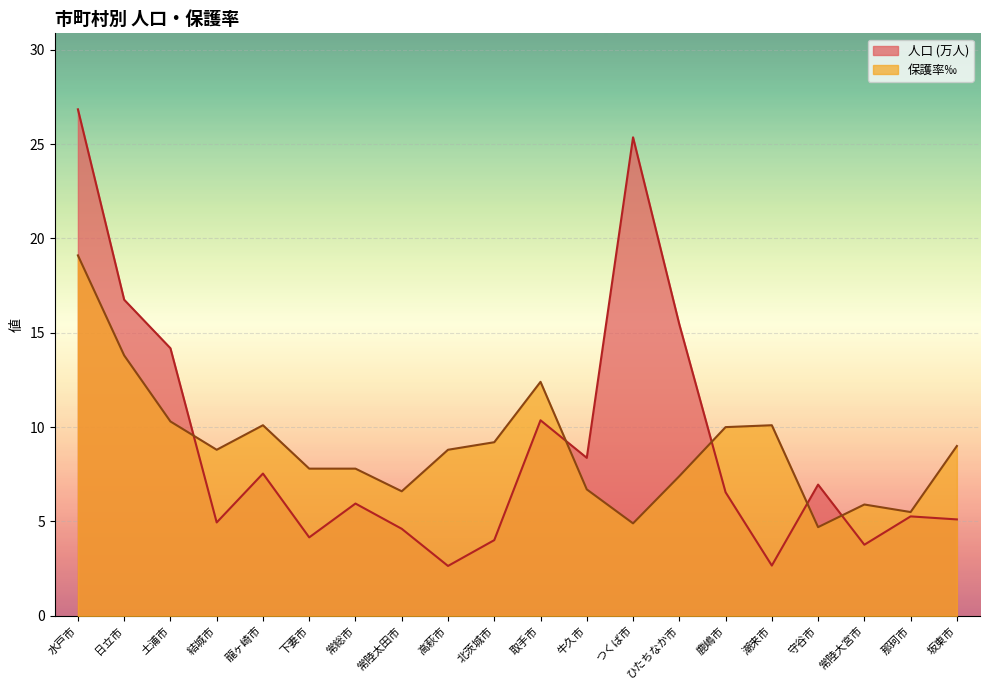

What is the smallest value displayed?

2.6